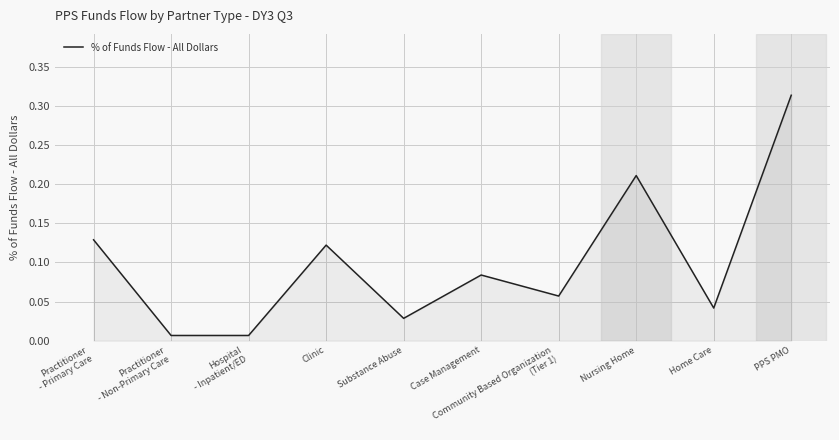

The chart shows a value of 0.3 at Nursing Home. True or false?

False